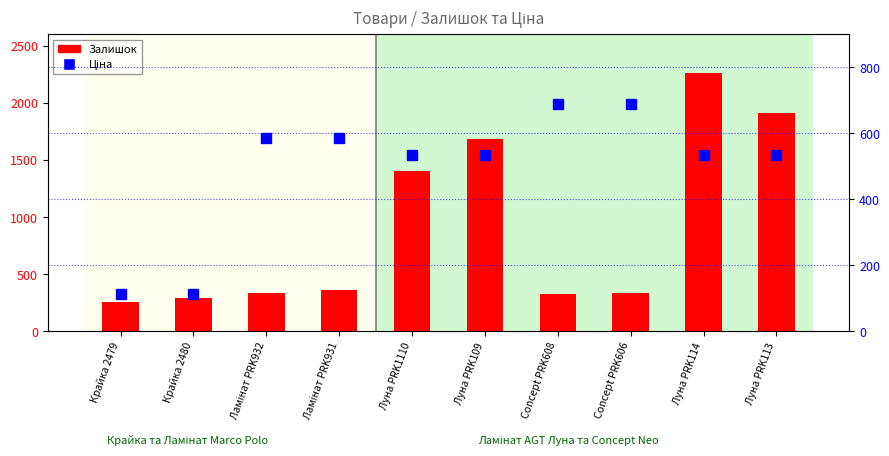

Count the number of categories in the chart.

10